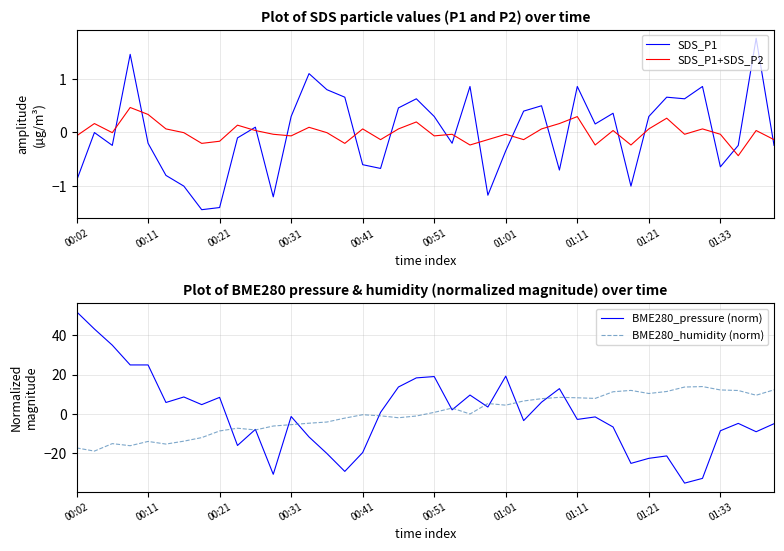

How many intersections are there between SDS_P1 and BME280_humidity (norm)?

5